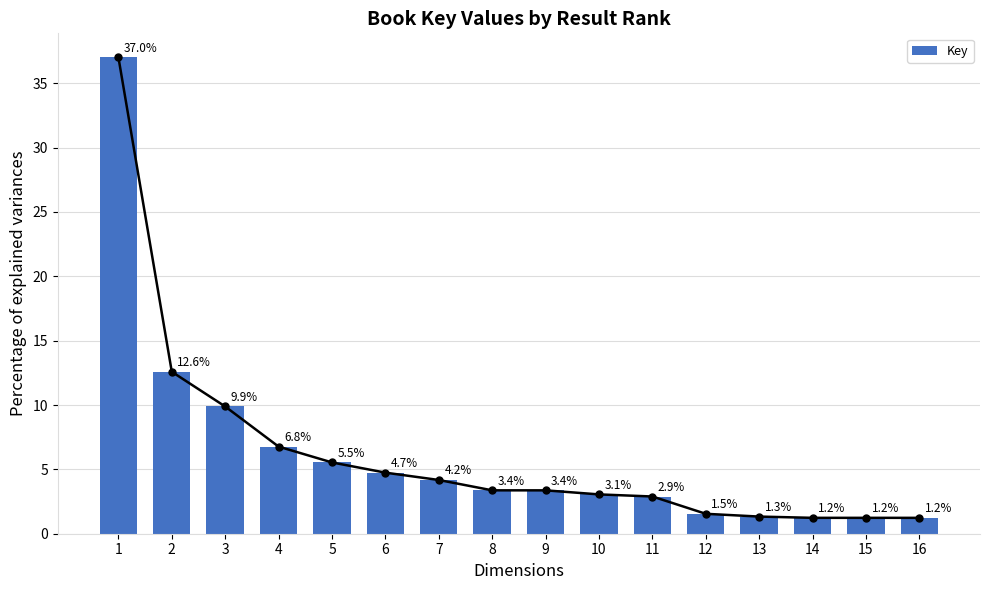

List the labels in order of value, largest first.

1, 2, 3, 4, 5, 6, 7, 8, 9, 10, 11, 12, 13, 14, 15, 16